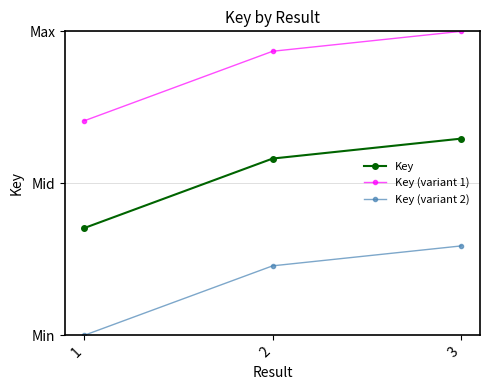

What are all the series names shown in the legend?

Key, Key (variant 1), Key (variant 2)